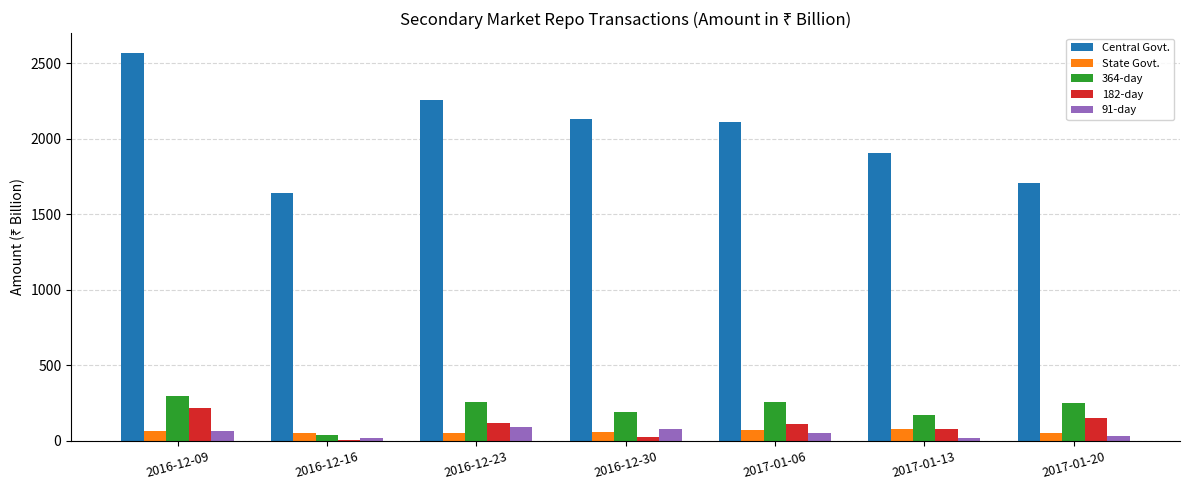

Which series changed the most between 2016-12-09 and 2017-01-06?

Central Govt.